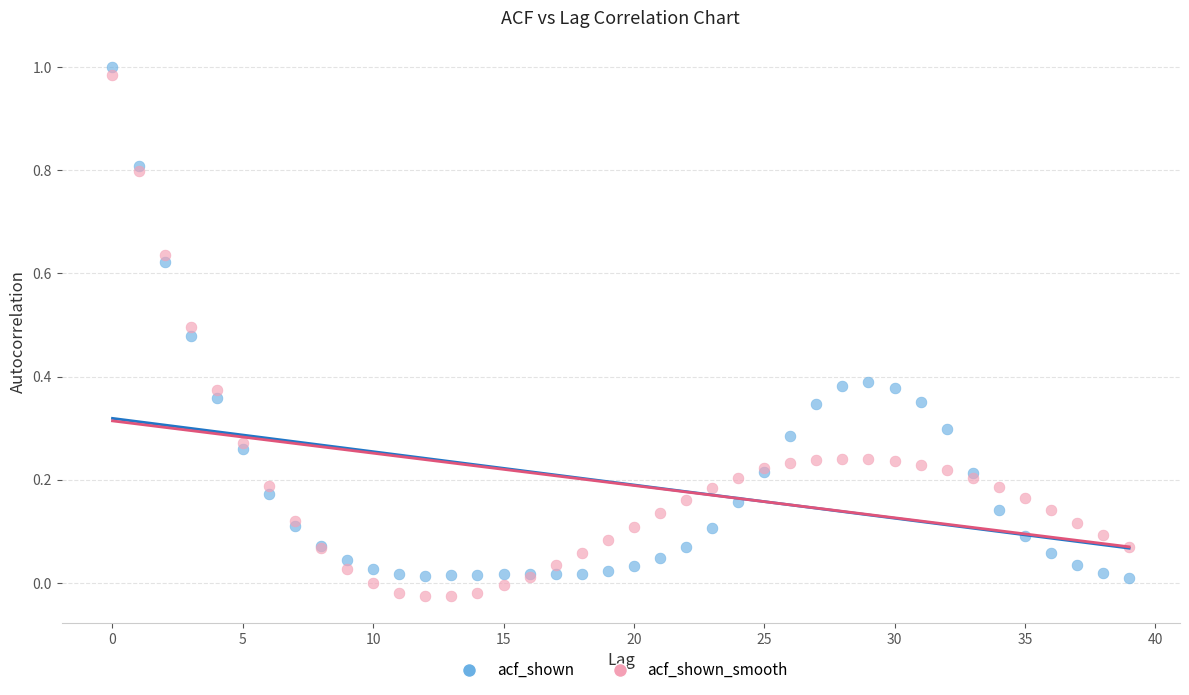

What are all the series names shown in the legend?

acf_shown, acf_shown_smooth